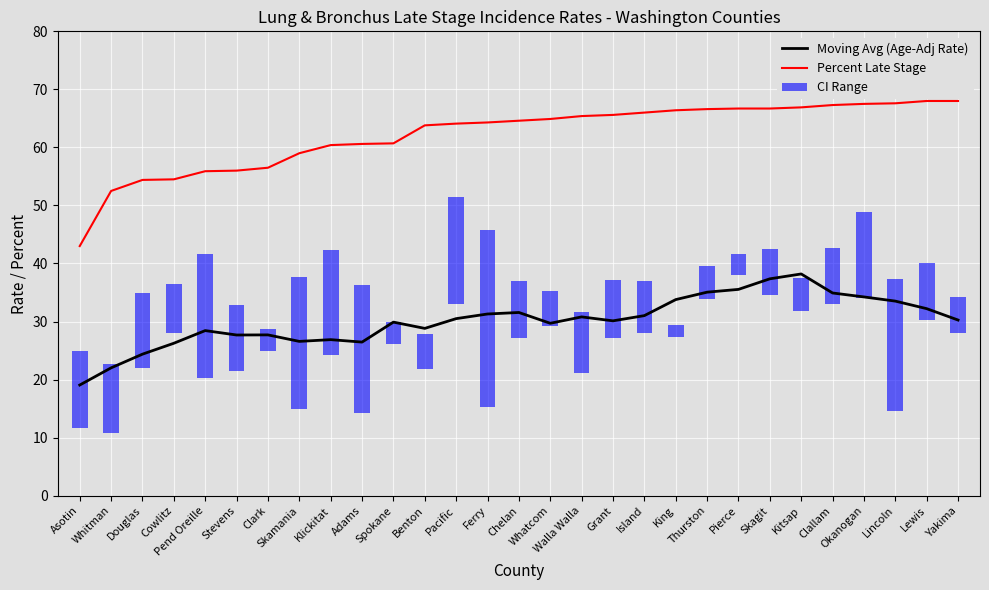

List the labels in order of Percent Late Stage value, largest first.

Lewis, Yakima, Lincoln, Okanogan, Clallam, Kitsap, Pierce, Skagit, Thurston, King, Island, Grant, Walla Walla, Whatcom, Chelan, Ferry, Pacific, Benton, Spokane, Adams, Klickitat, Skamania, Clark, Stevens, Pend Oreille, Cowlitz, Douglas, Whitman, Asotin